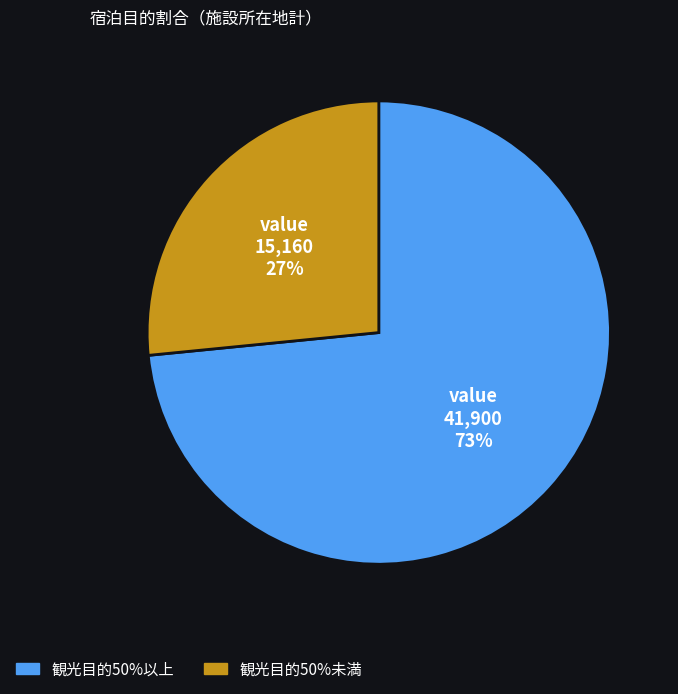

Combined, do 観光目的50%未満 and 観光目的50%以上 account for over 50%?

Yes